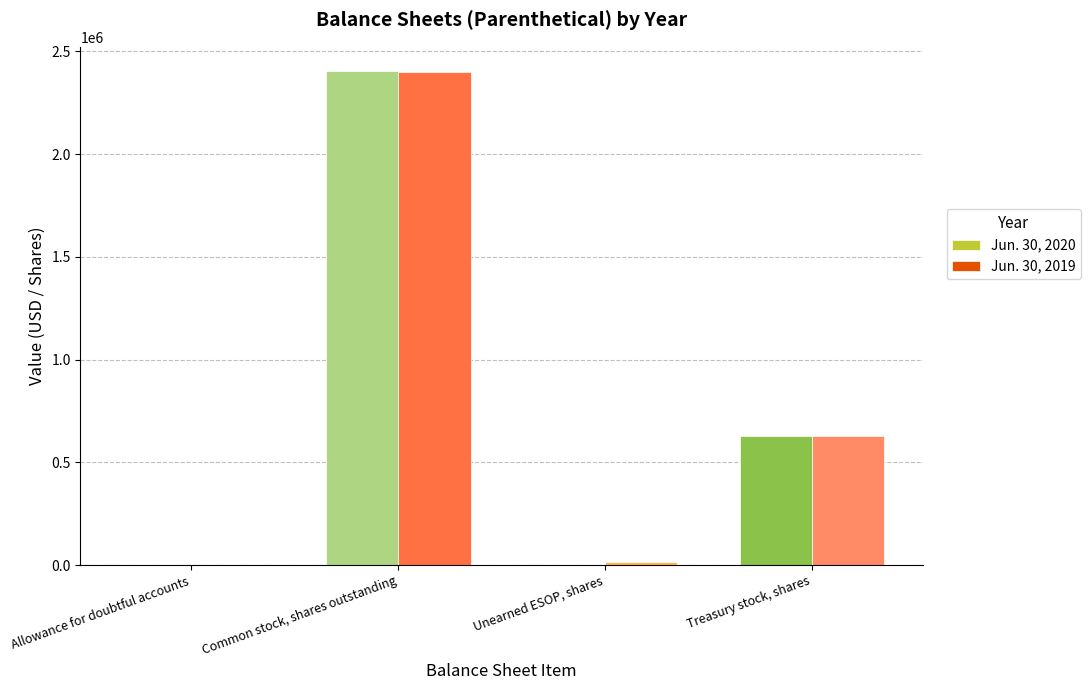

At which category does the chart reach its peak across all series?

Common stock, shares outstanding